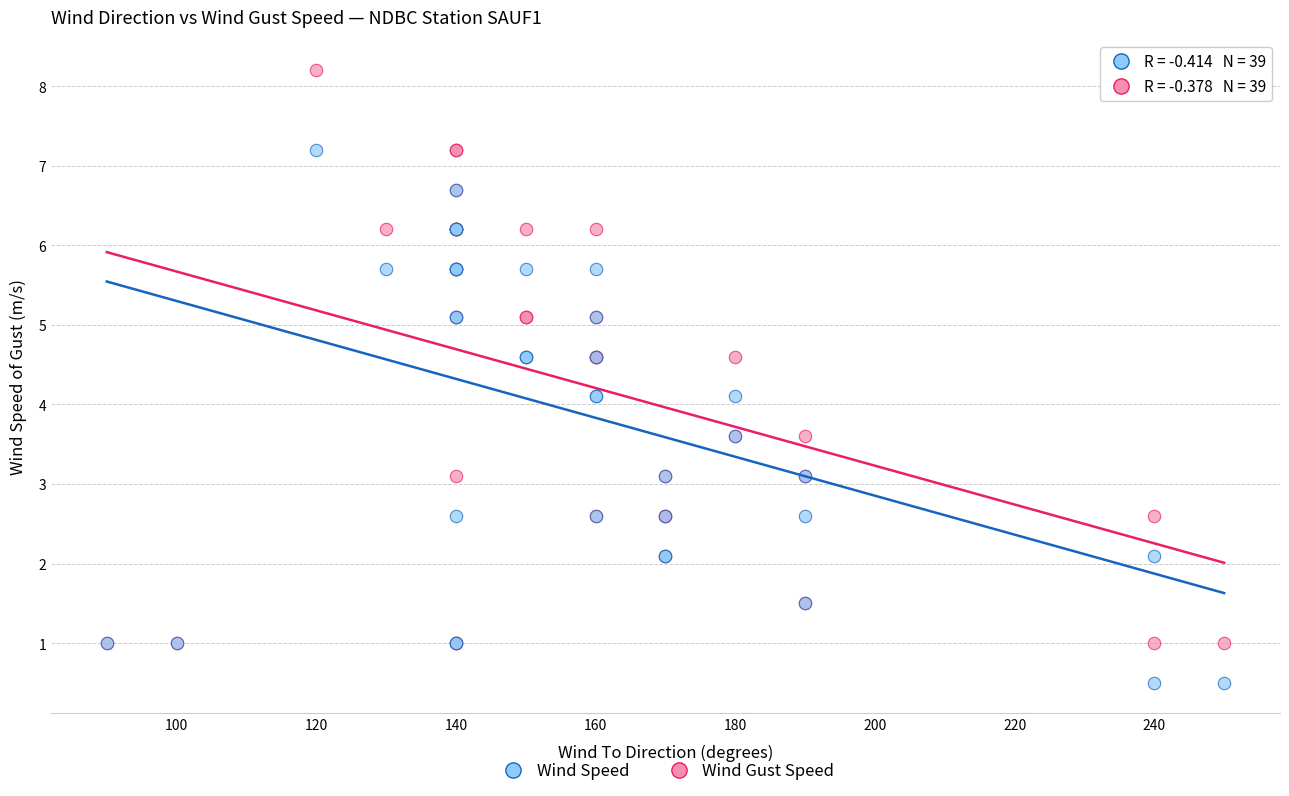

Which series has the largest Y range (max minus min)?

Wind Gust Speed